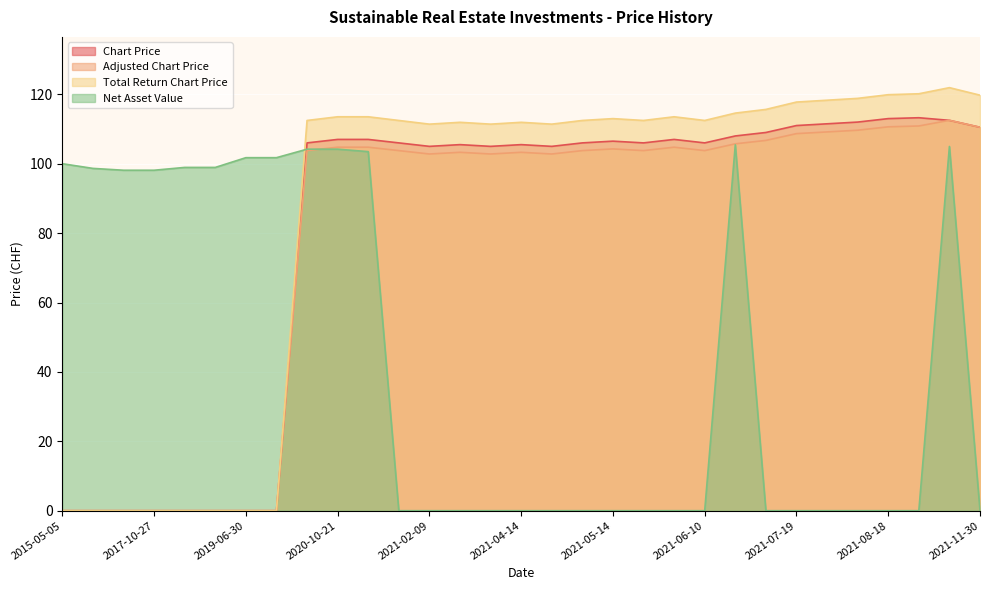

What are all the series names shown in the legend?

Chart Price, Adjusted Chart Price, Total Return Chart Price, Net Asset Value